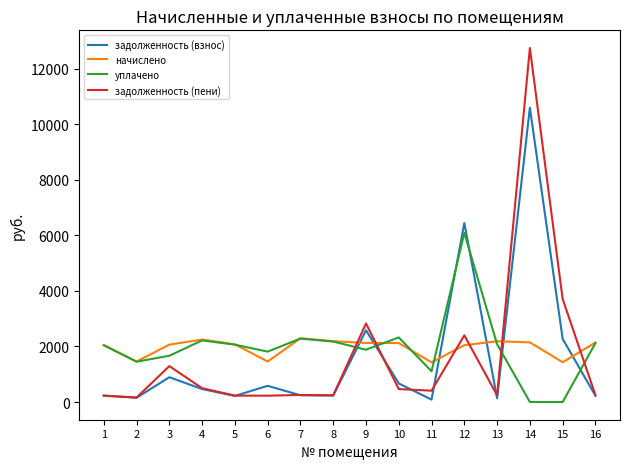

Is this an area chart (filled region under the line)?

No